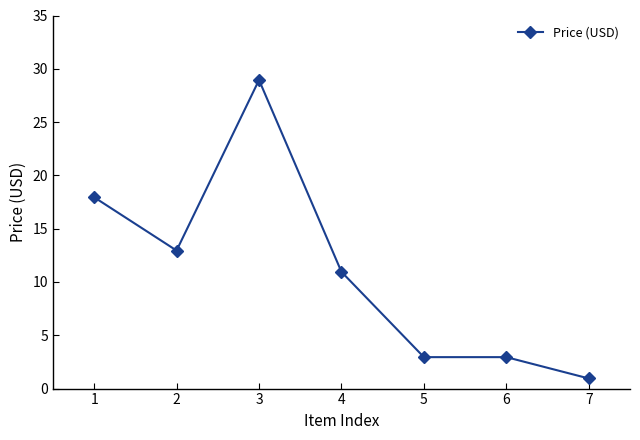

Which label corresponds to the smallest value in the chart?

7